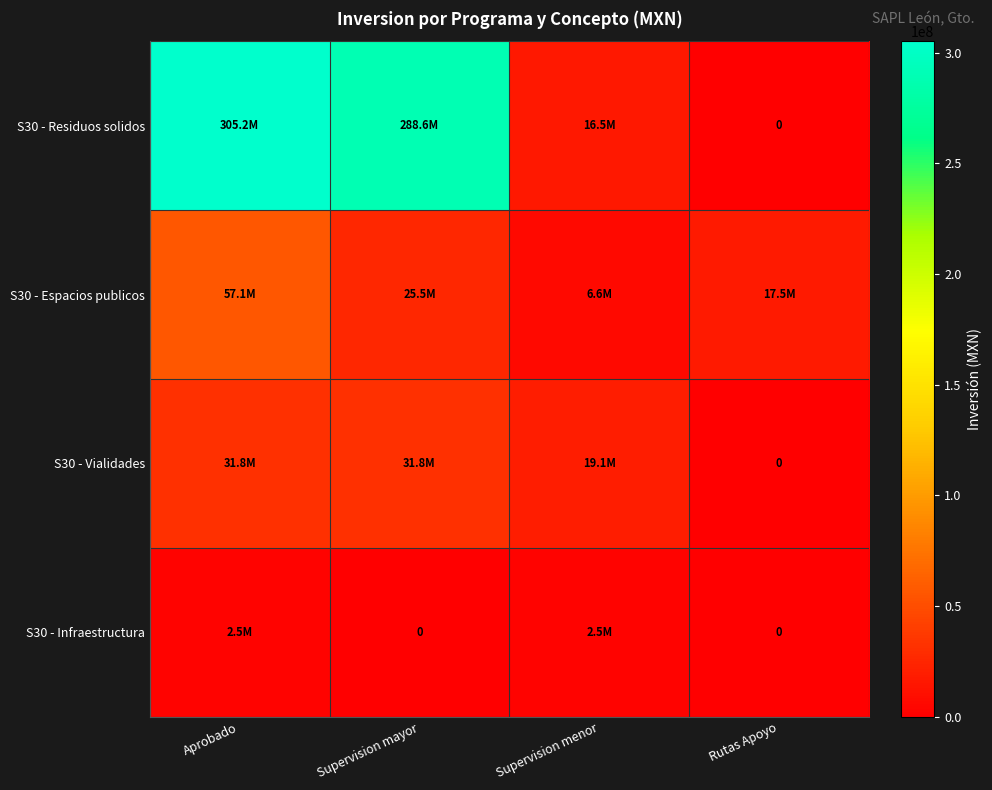

What value does the S30 - Vialidades series have at Supervision mayor?

31831058.2